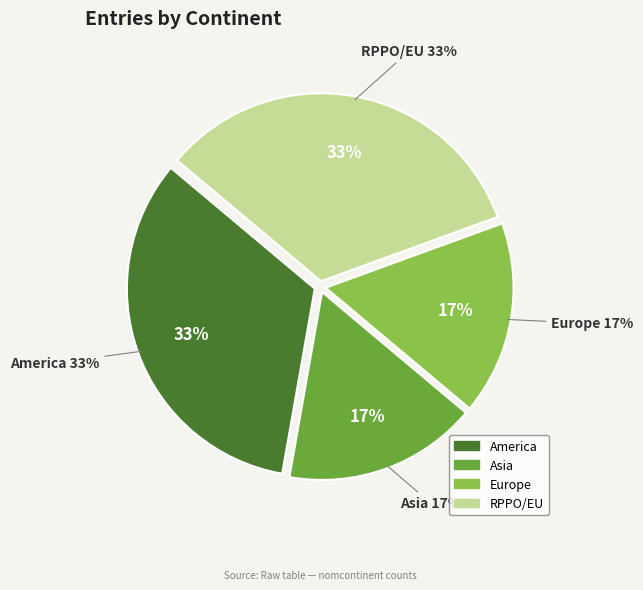

Is EPPO the majority of the pie?

No